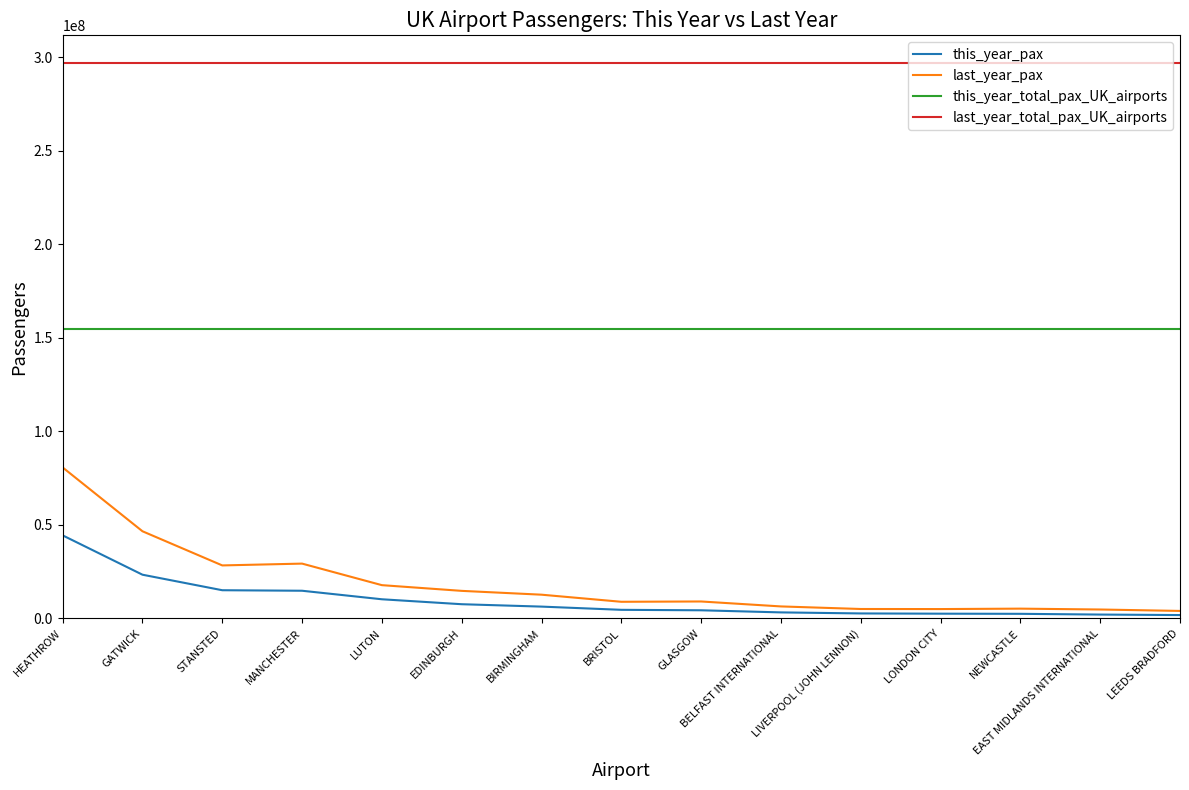

What is the maximum value for last_year_total_pax_UK_airports?

296958769